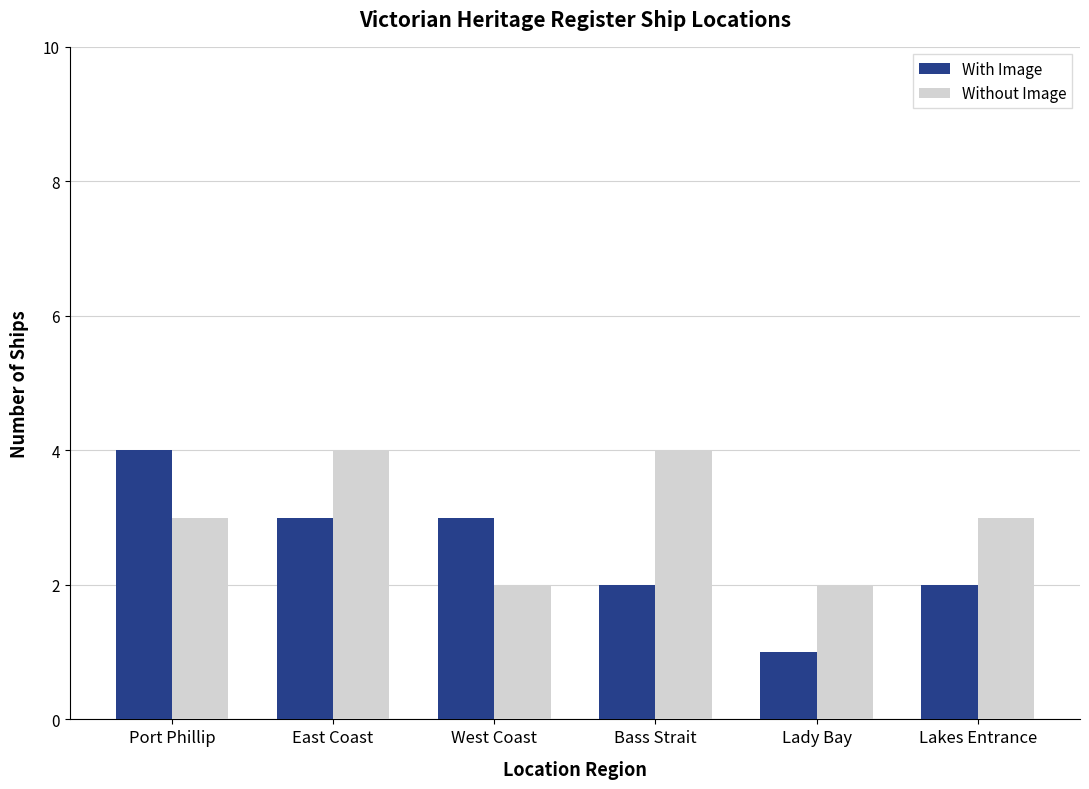

Which series has the widest spread of values?

With Image